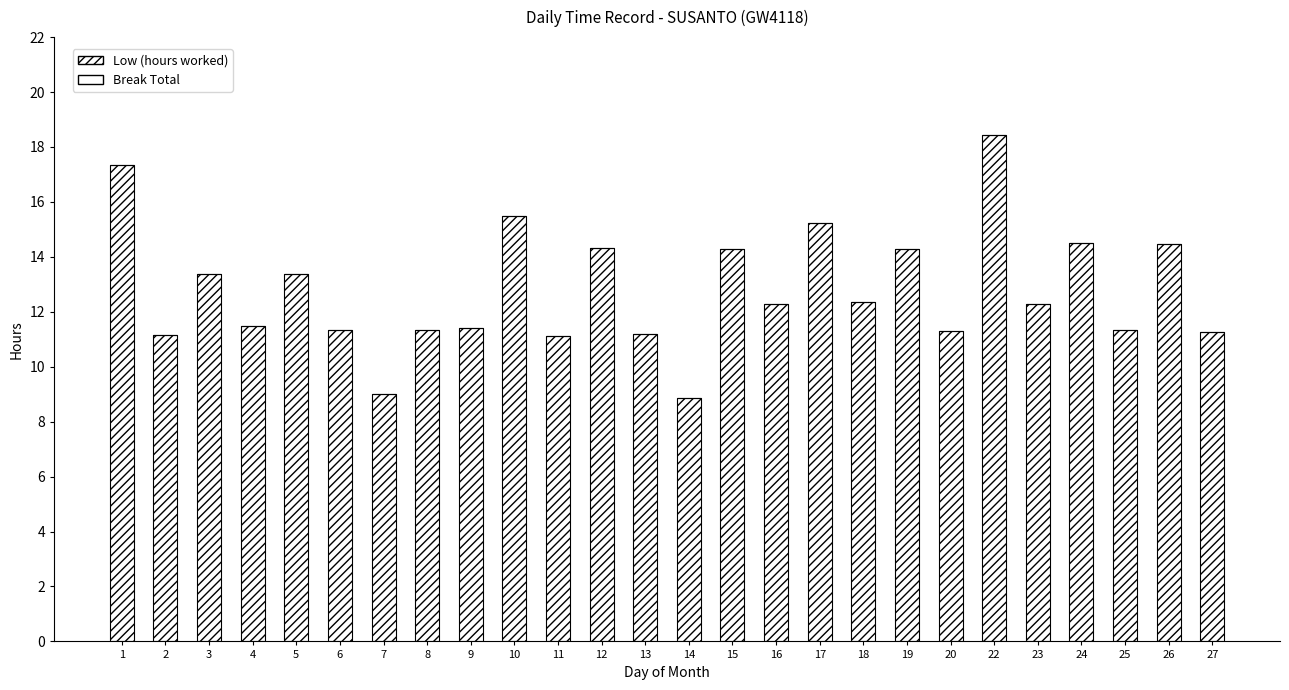

How many series are shown in this chart?

1